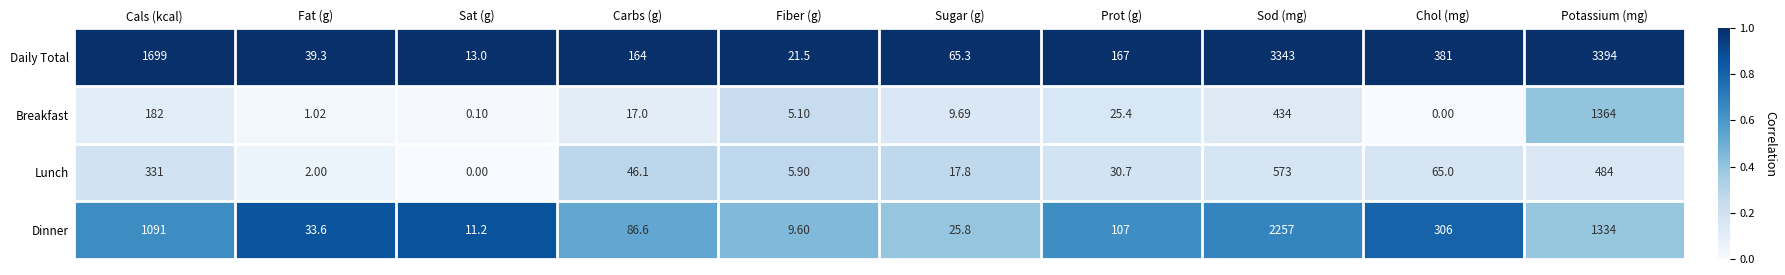

At which label does Breakfast reach its minimum?

Chol (mg)